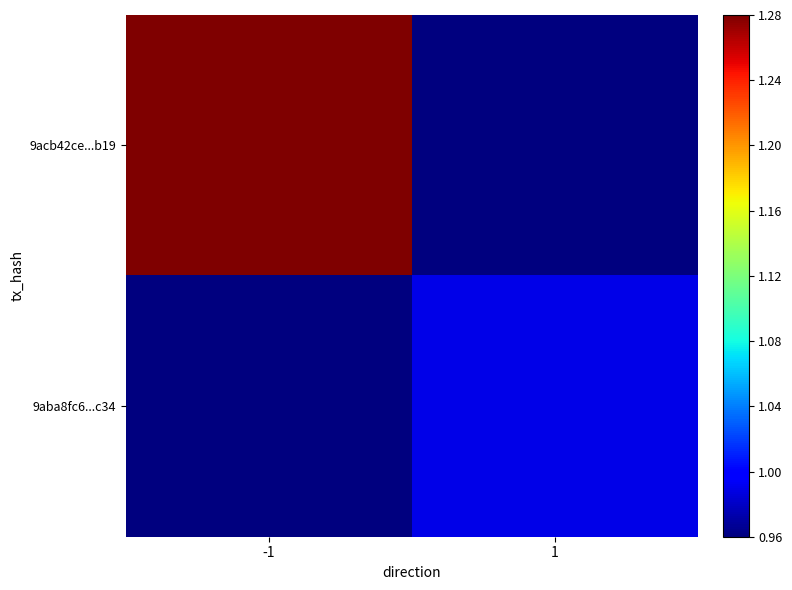

Between -1 and 1, which is larger?

-1